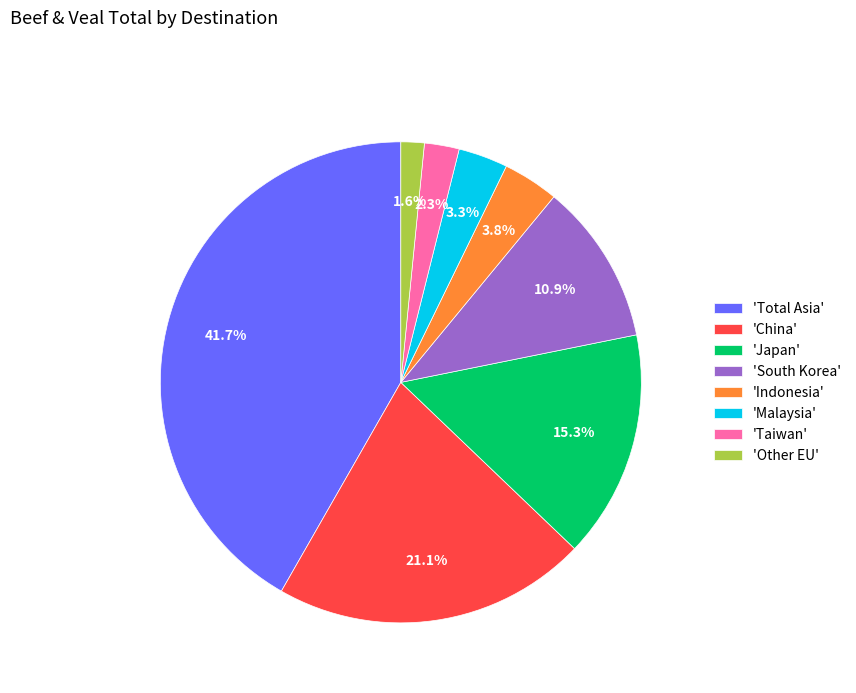

What is the ratio of the value at 'Taiwan' to the value at 'Indonesia'?

0.6